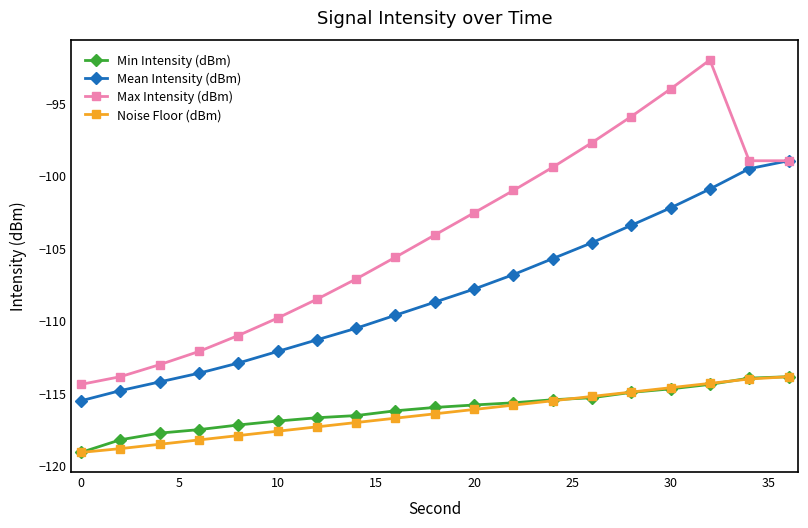

How many lines are shown in the chart?

4